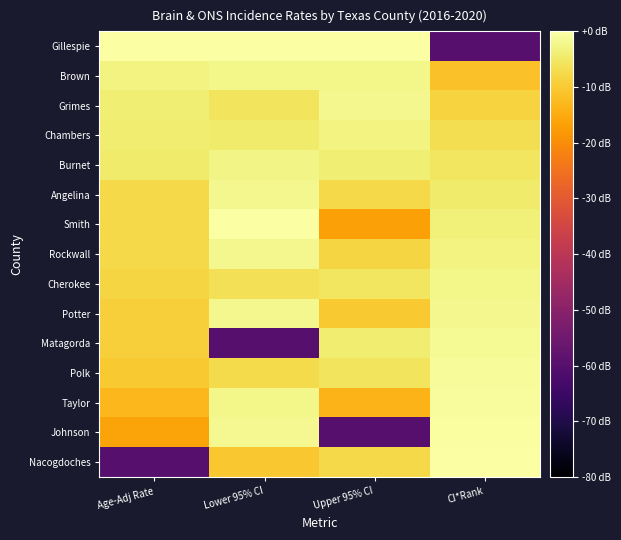

List the series in order of their peak value, highest first.

Gillespie, Smith, Nacogdoches, Johnson, Taylor, Polk, Matagorda, Potter, Angelina, Rockwall, Grimes, Brown, Cherokee, Burnet, Chambers